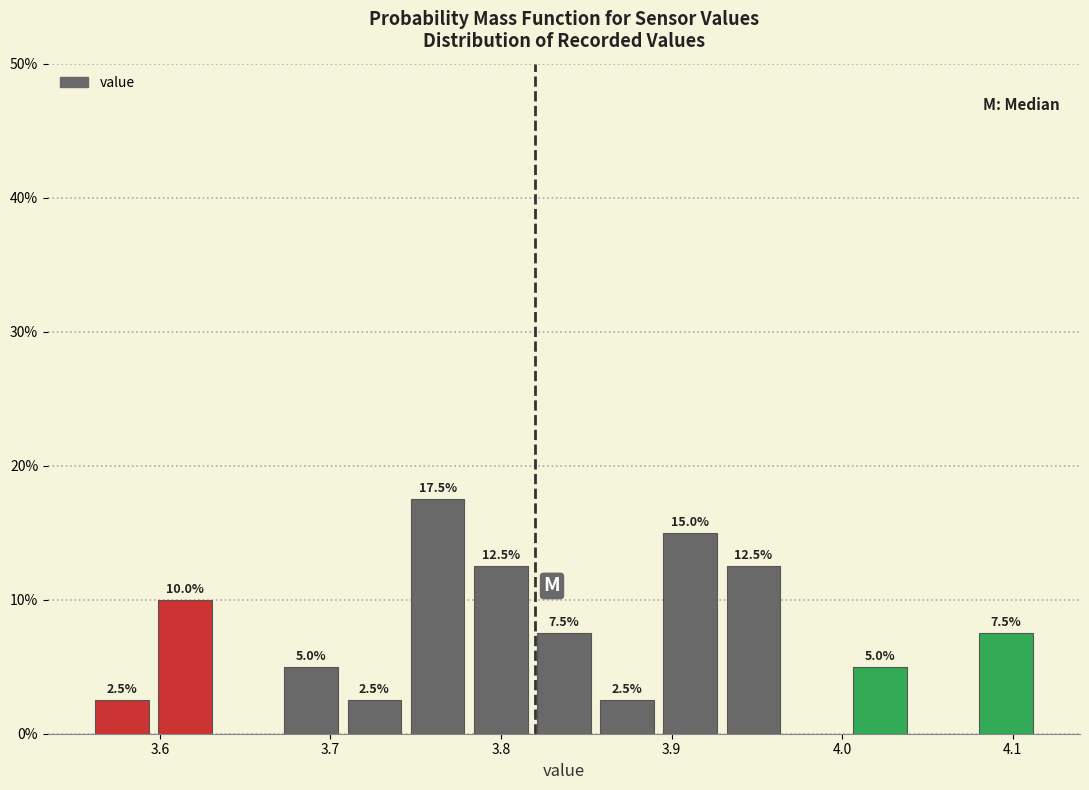

Read against the x-axis, roughly where is the centre of the tallest bar?

3.76